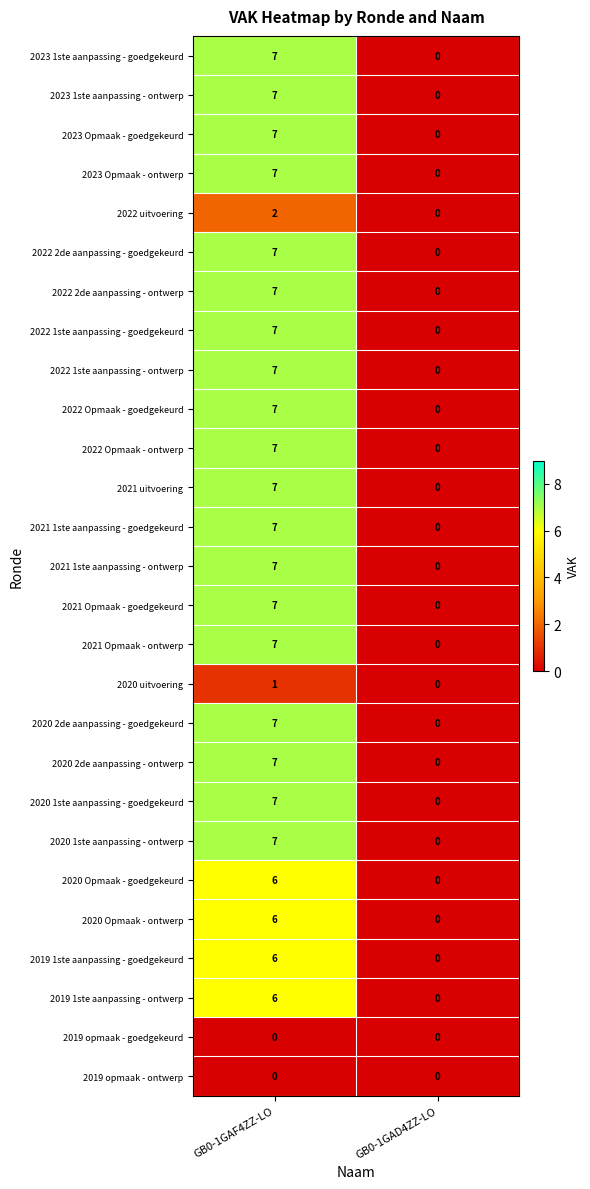

True or false: 2020 Opmaak - goedgekeurd has a value of 3 at GB0-1GAD4ZZ-LO.

False